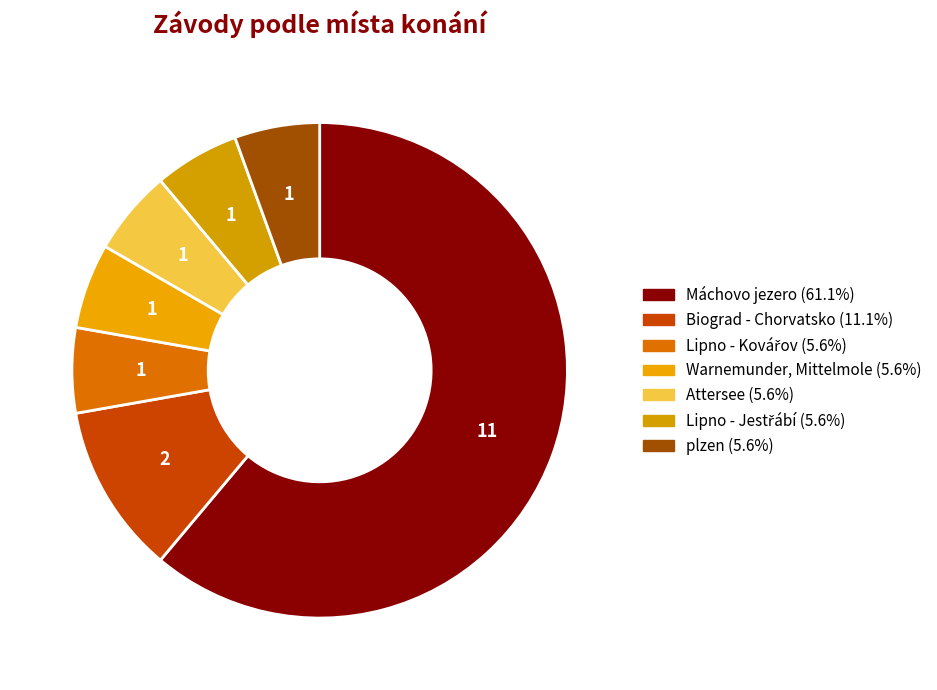

Does Máchovo jezero represent more than half of the total?

Yes